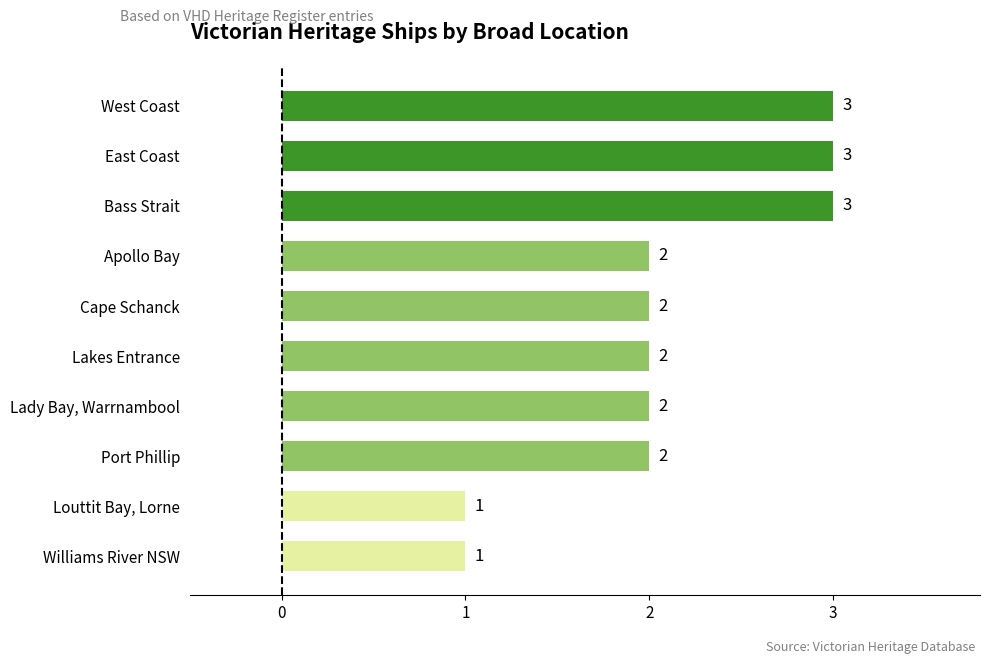

How many values are below 2?

2